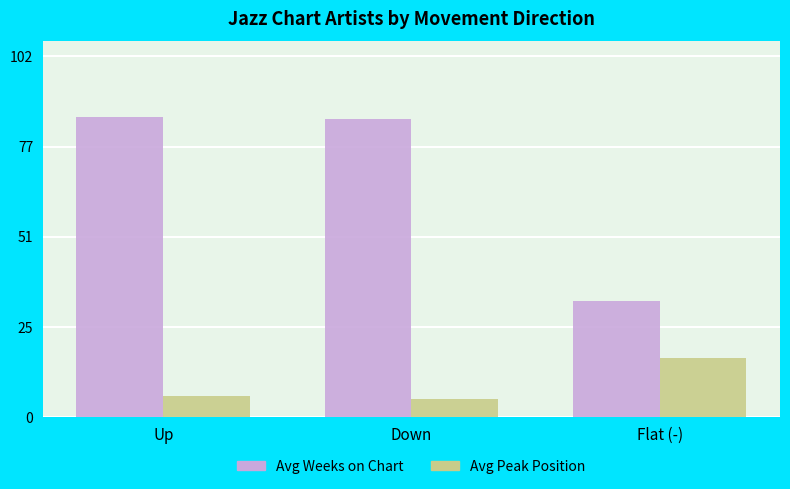

Is the value of Avg Weeks on Chart at Down greater than the value of Avg Peak Position at Down?

Yes